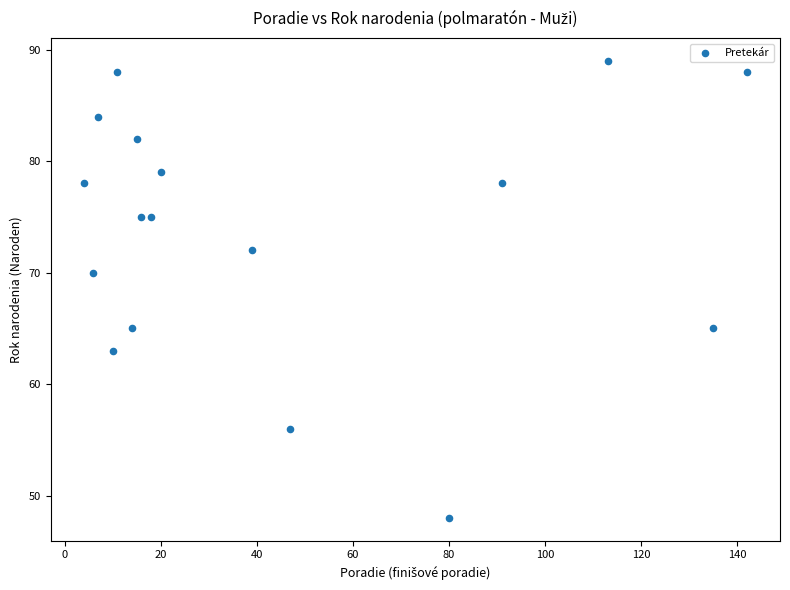

What Y value in the scatter plot is closest to 68?

70